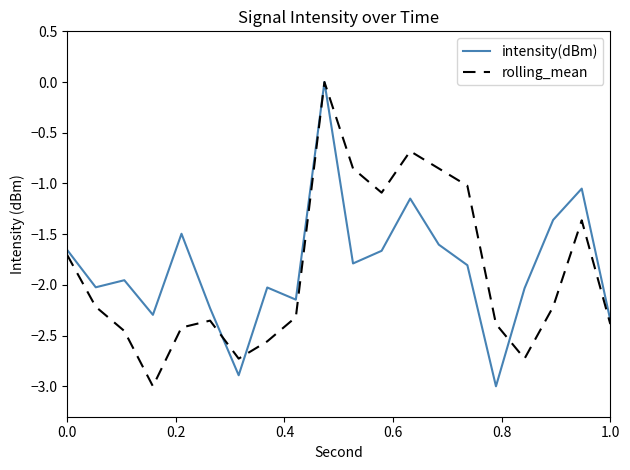

What is the smallest value displayed?

-3.0